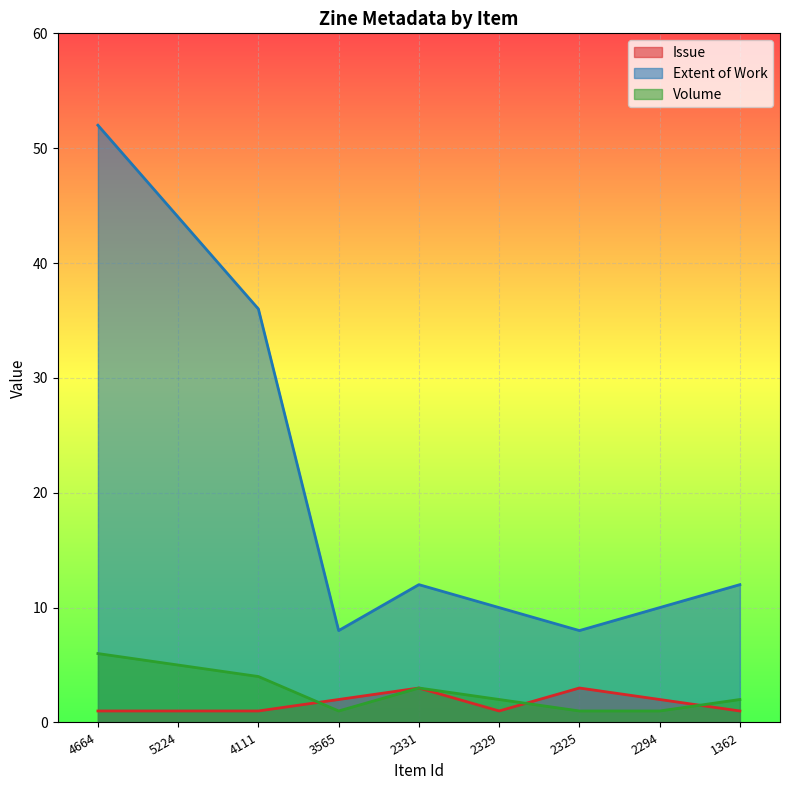

Is it true that Issue equals 3 at 2325?

True